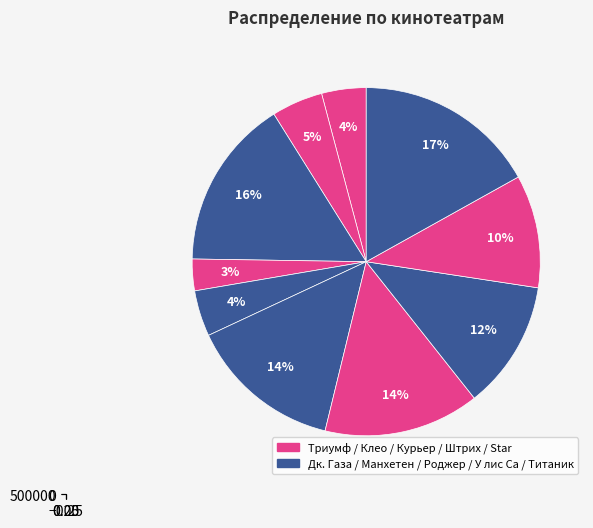

Which category has the smallest portion of the pie?

Клео